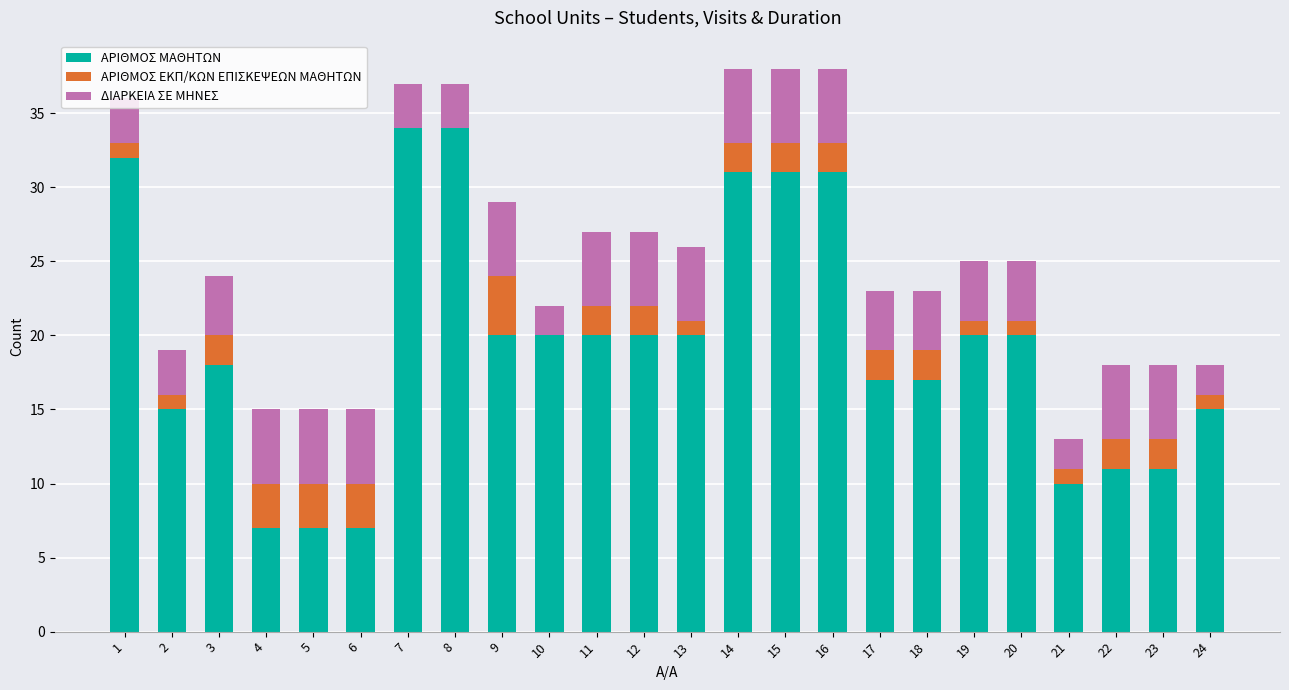

What is the sum of all ΑΡΙΘΜΟΣ ΜΑΘΗΤΩΝ values?

468